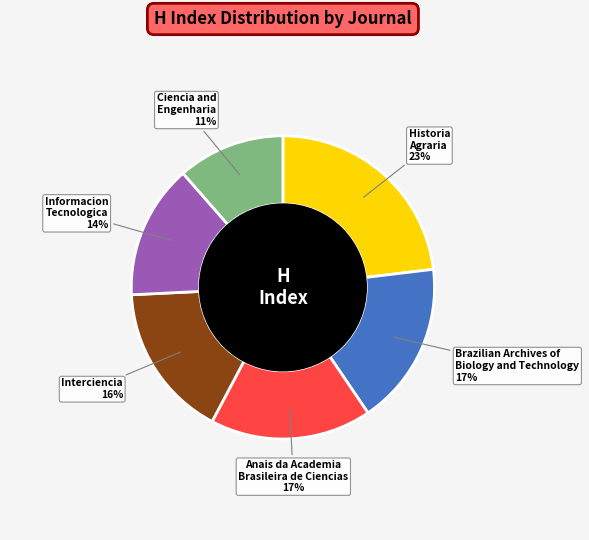

Is there a majority slice in this chart?

No